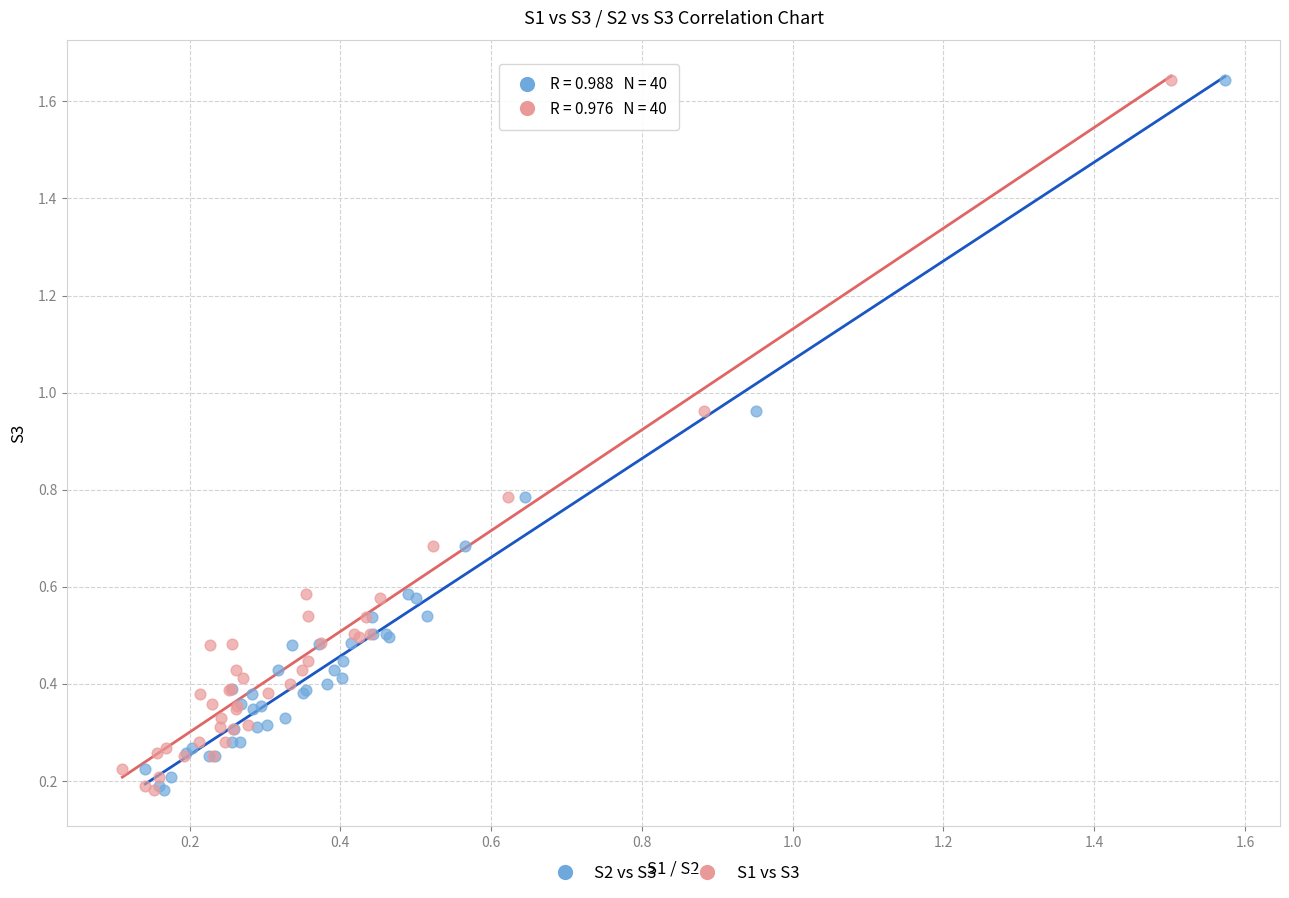

What are all the series names shown in the legend?

S2 vs S3, S1 vs S3